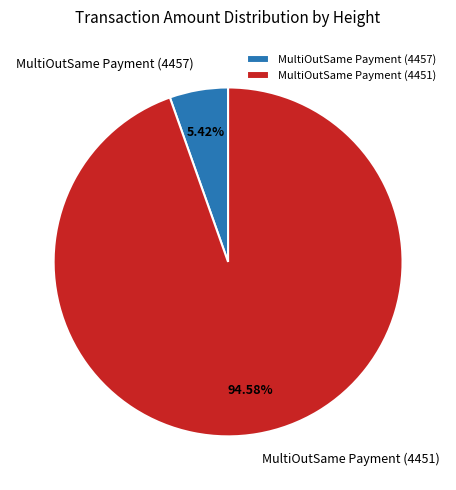

How many slices are in this pie chart?

2